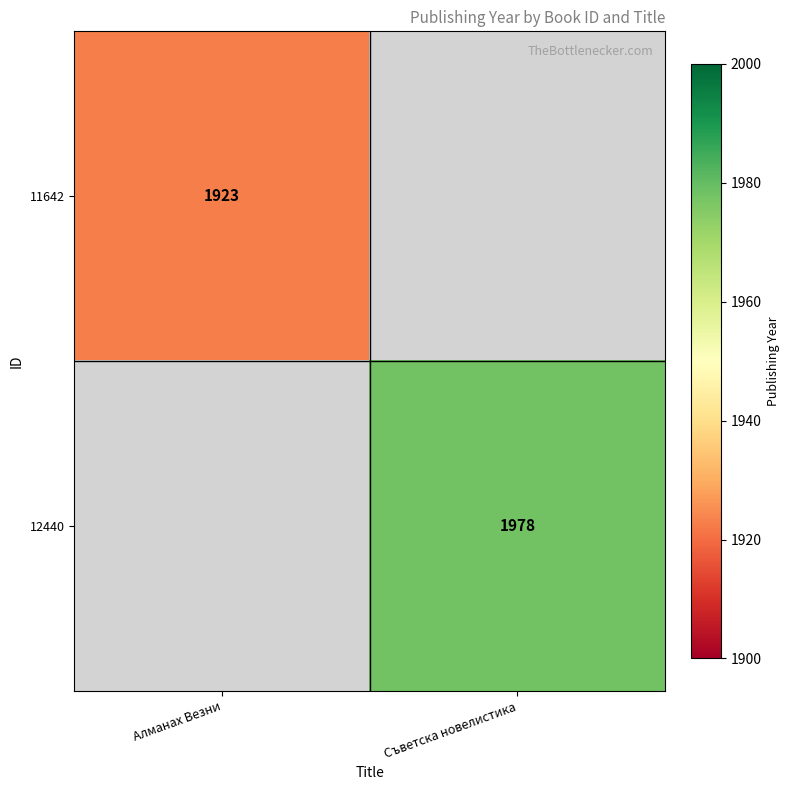

Is it true that 11642 equals 1157 at Алманах Везни?

False